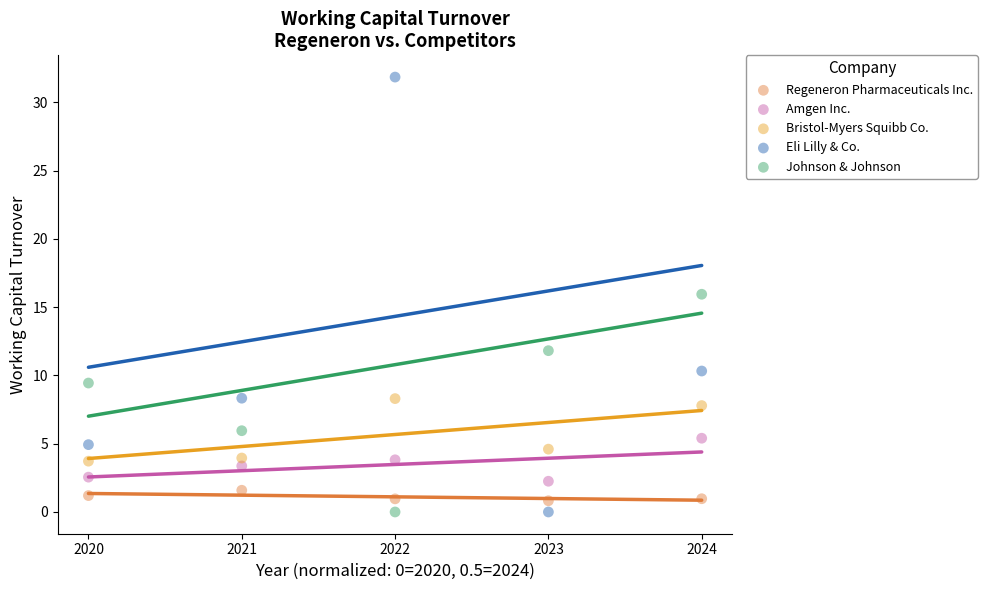

Across all data points, what is the range of Y values (max minus min)?

31.8